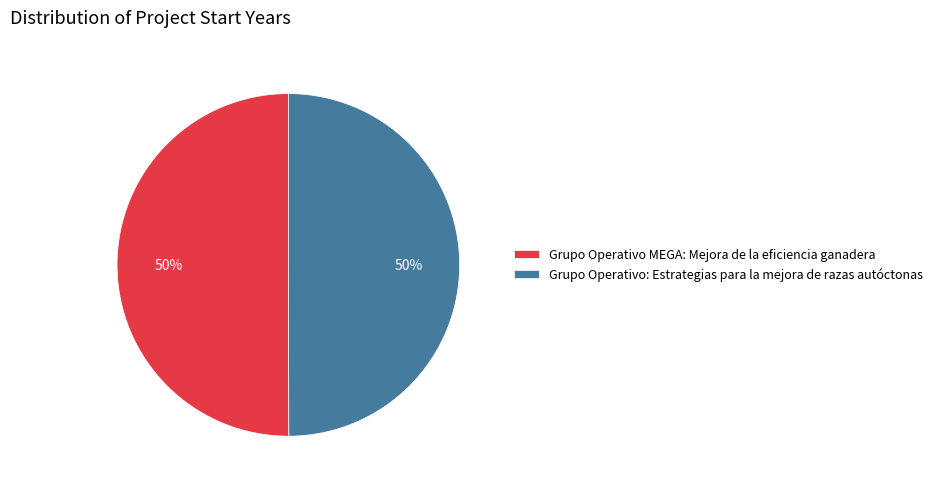

The Grupo Operativo: Estrategias para la mejora de razas autóctonas slice represents 60% of the pie. True or false?

False